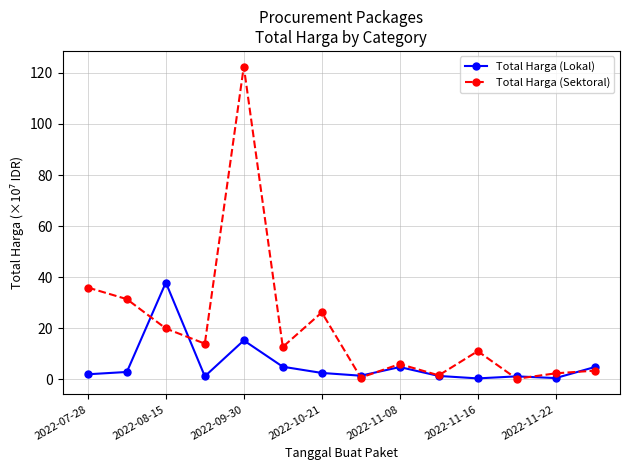

Which series has the largest total across all categories?

Total Harga (Sektoral)